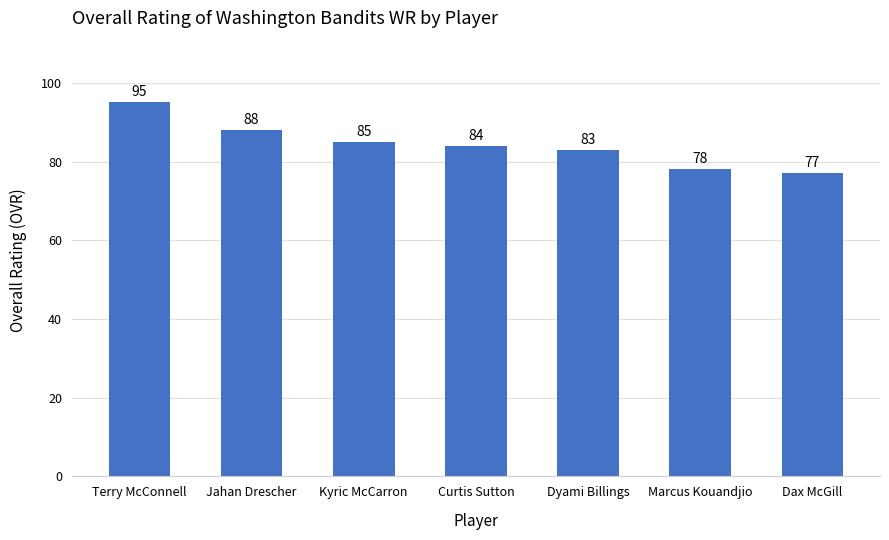

The value at Terry McConnell is 95. True or false?

True